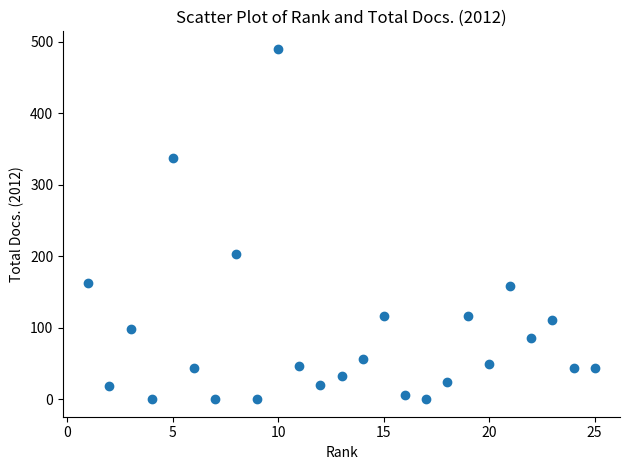

What is the range of Y values (max minus min)?

490